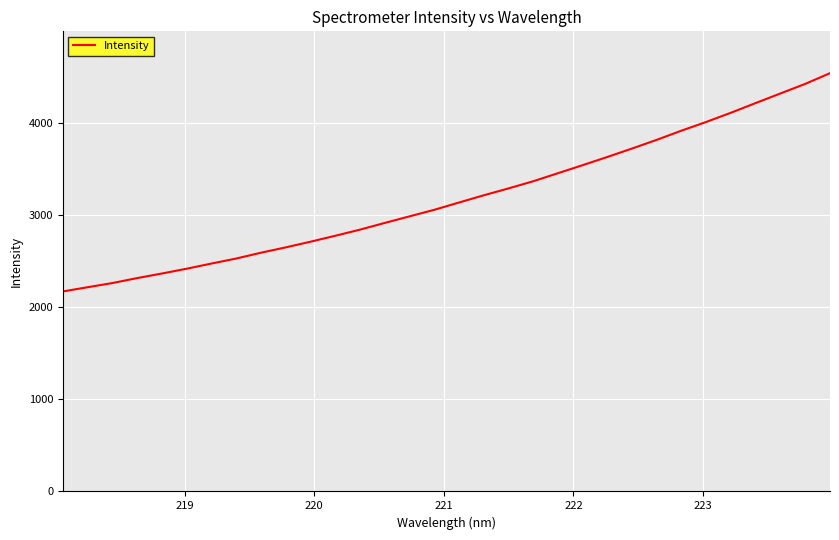

What is the maximum value shown in the chart?

4535.4